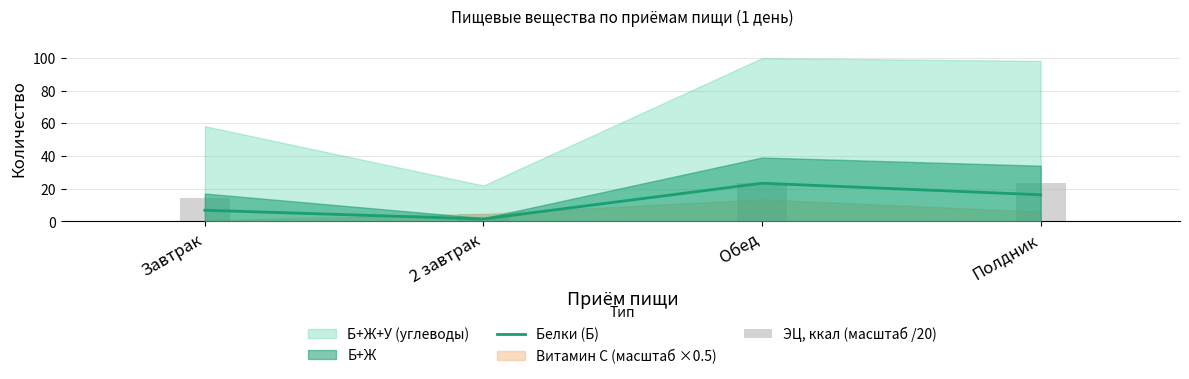

Which label corresponds to the largest value in the chart?

Обед